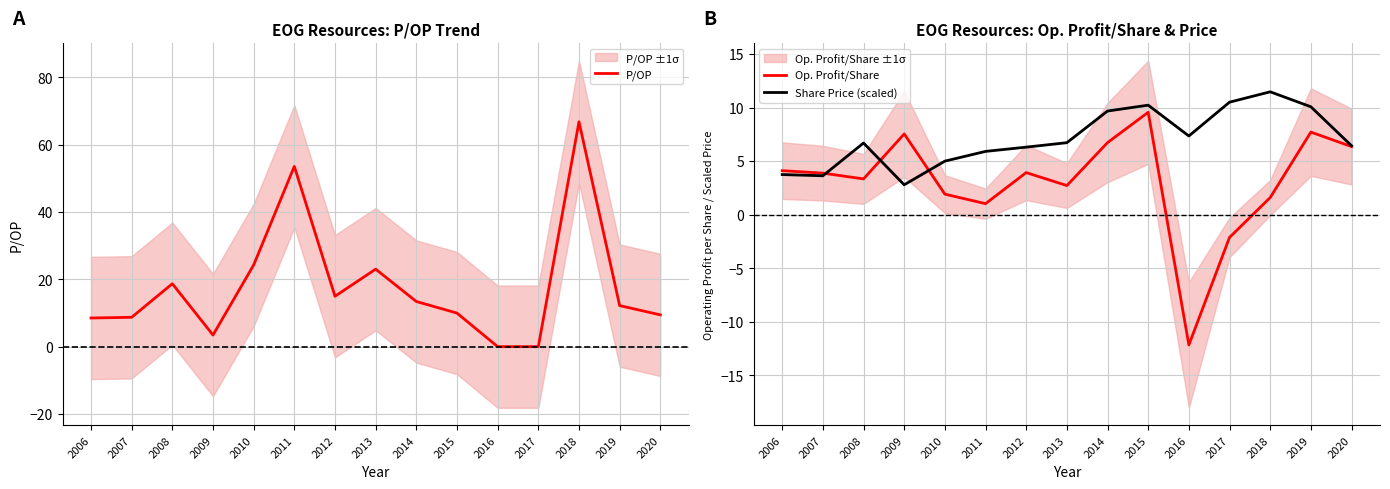

What is the sum of the P/OP values at 2008 and 2010?

42.9